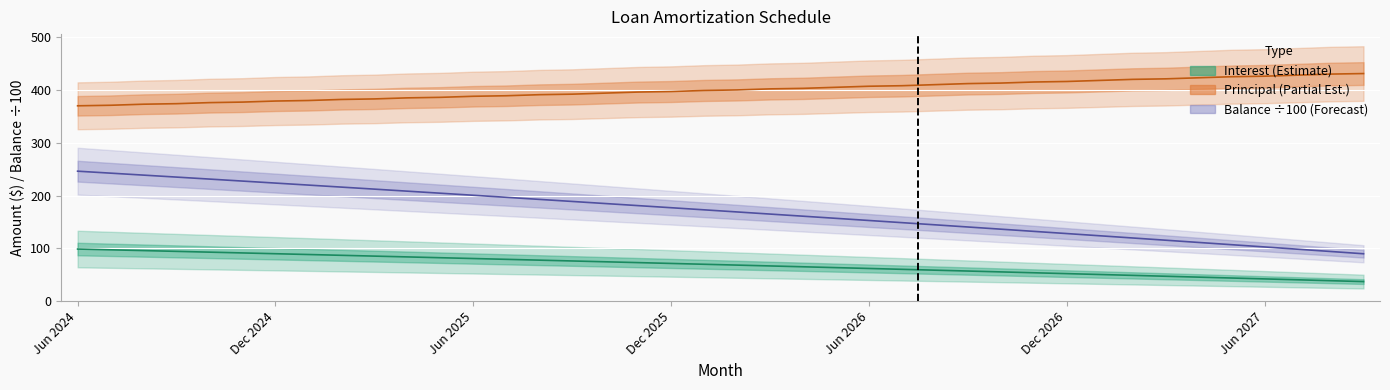

What are all the series names shown in the legend?

Interest (Estimate), Principal (Partial Est.), Balance ÷100 (Forecast)